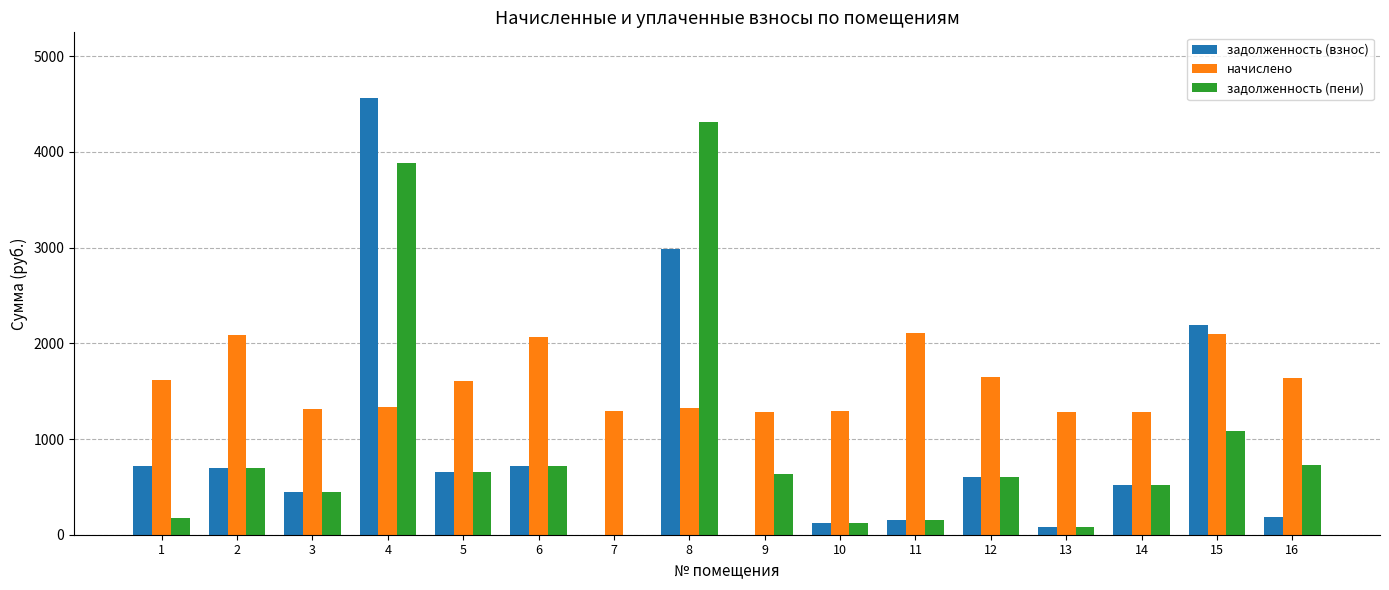

What are all the series names shown in the legend?

задолженность (взнос), начислено, задолженность (пени)